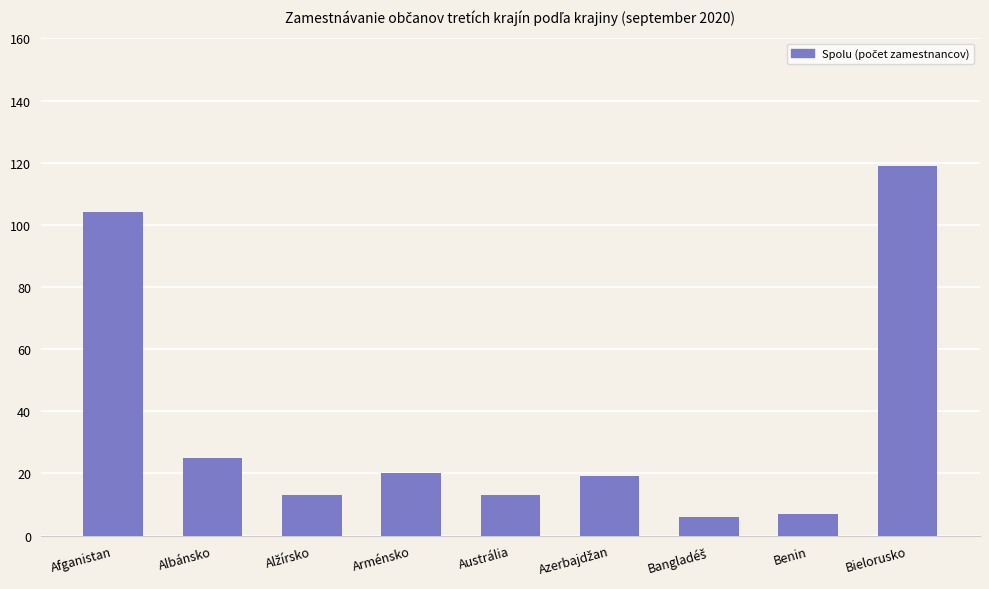

Is it true that the value at Benin is 7?

True